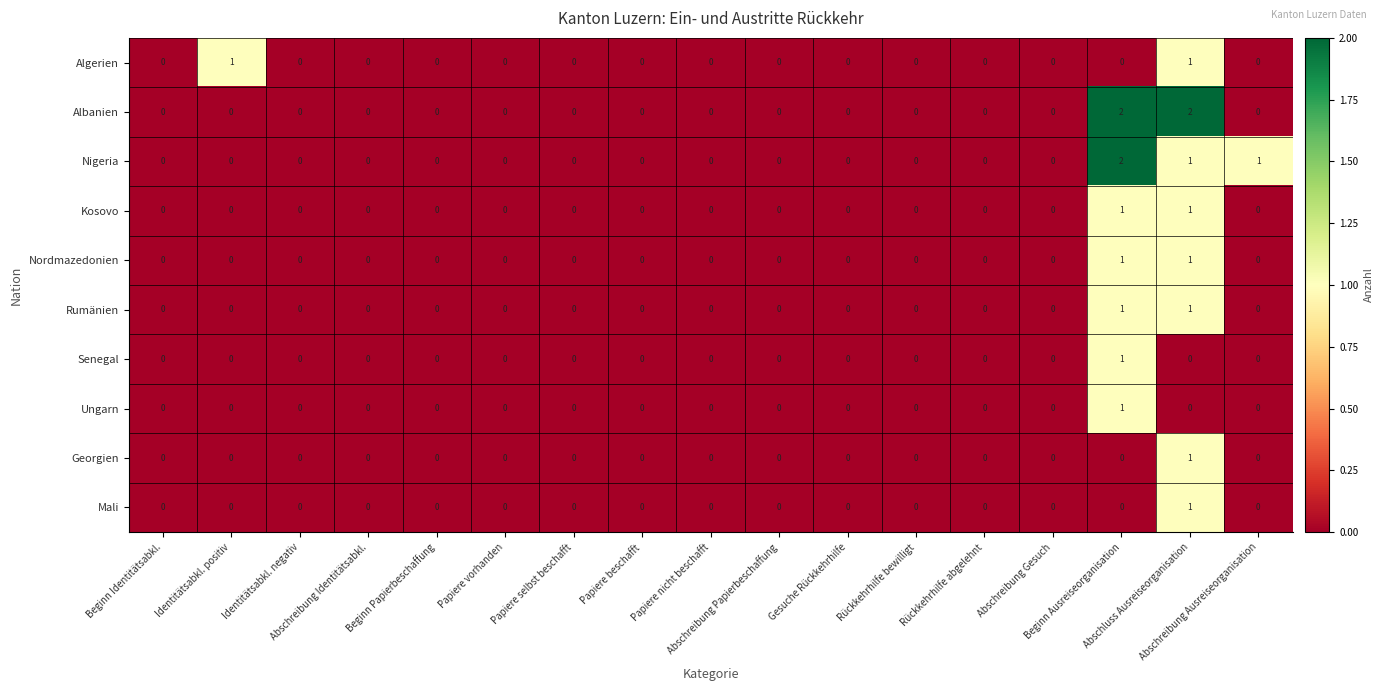

What is the sum of all Albanien values?

4